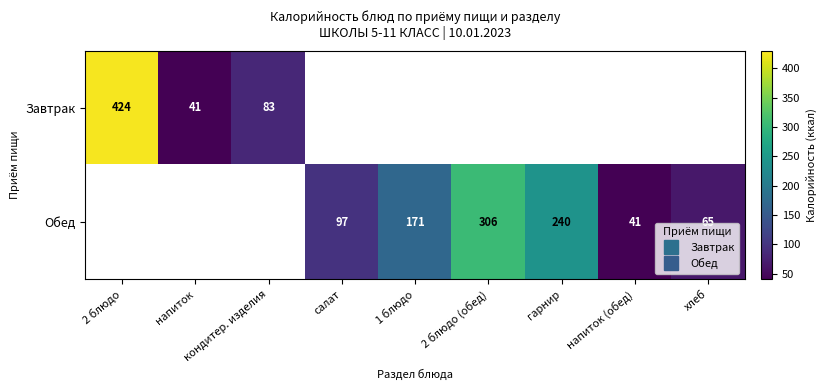

How many distinct data groups are displayed?

2